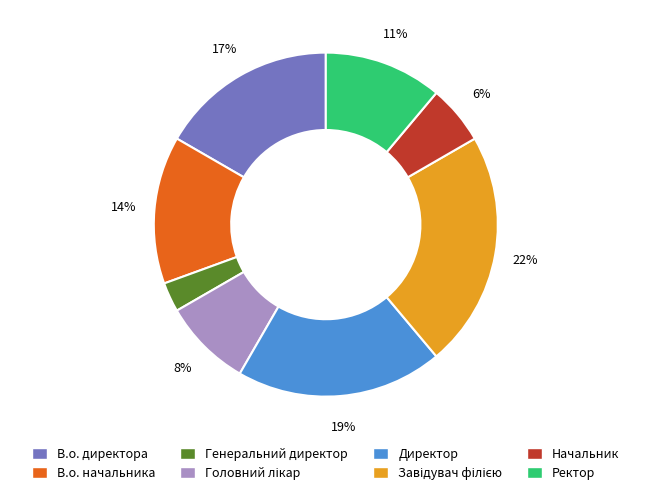

To the nearest percent, what is the average slice percentage?

12%